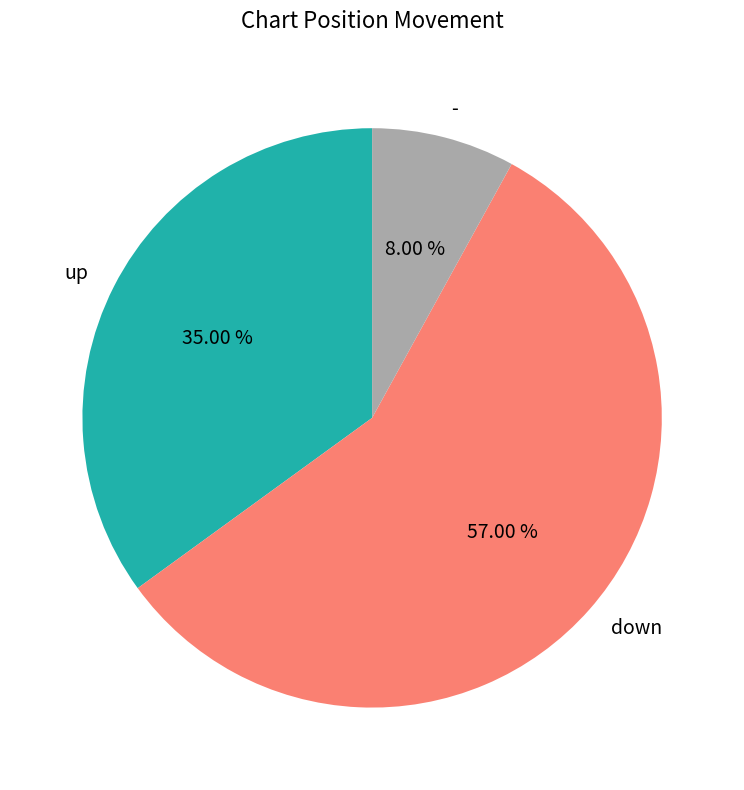

Count the number of slices in the pie.

3